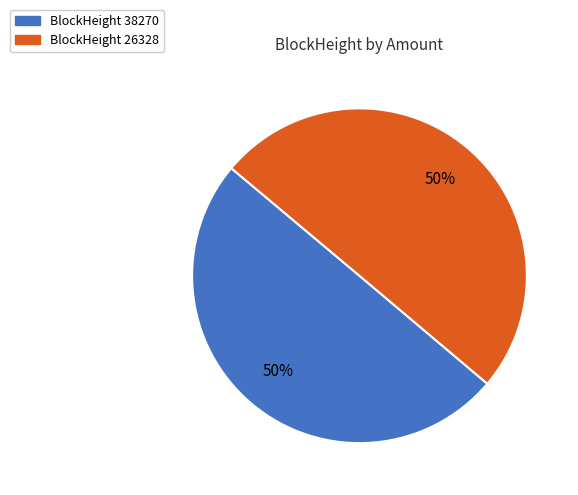

Count the number of slices in the pie.

2